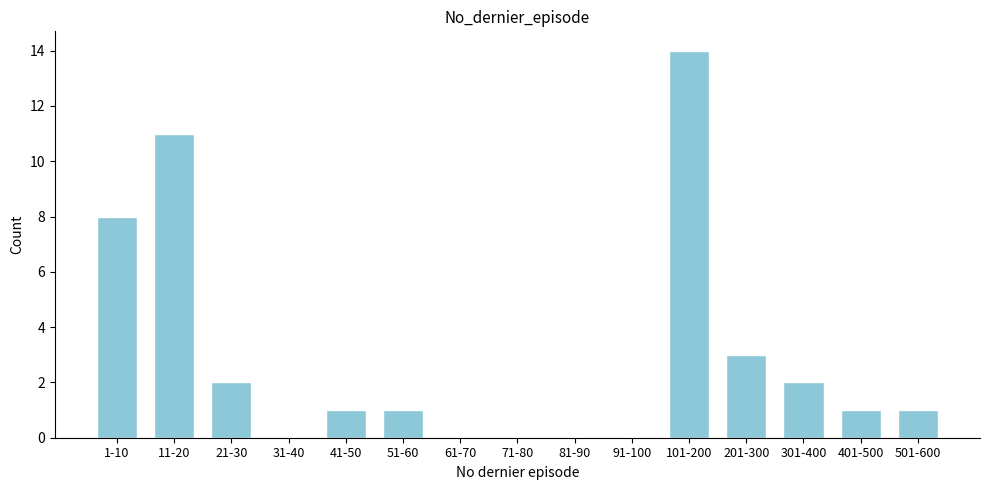

Reading left to right, list all the values displayed in this chart.

1-10=8	11-20=11	21-30=2	31-40=0	41-50=1	51-60=1	61-70=0	71-80=0	81-90=0	91-100=0	101-200=14	201-300=3	301-400=2	401-500=1	501-600=1